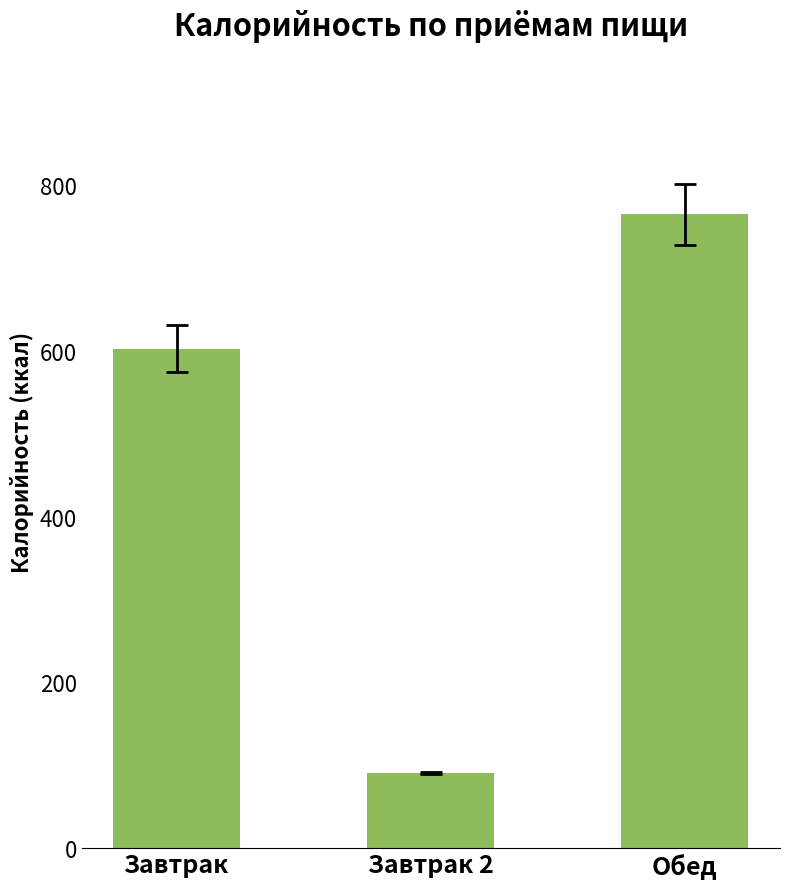

What is the label of the 3rd bar from the left?

Обед